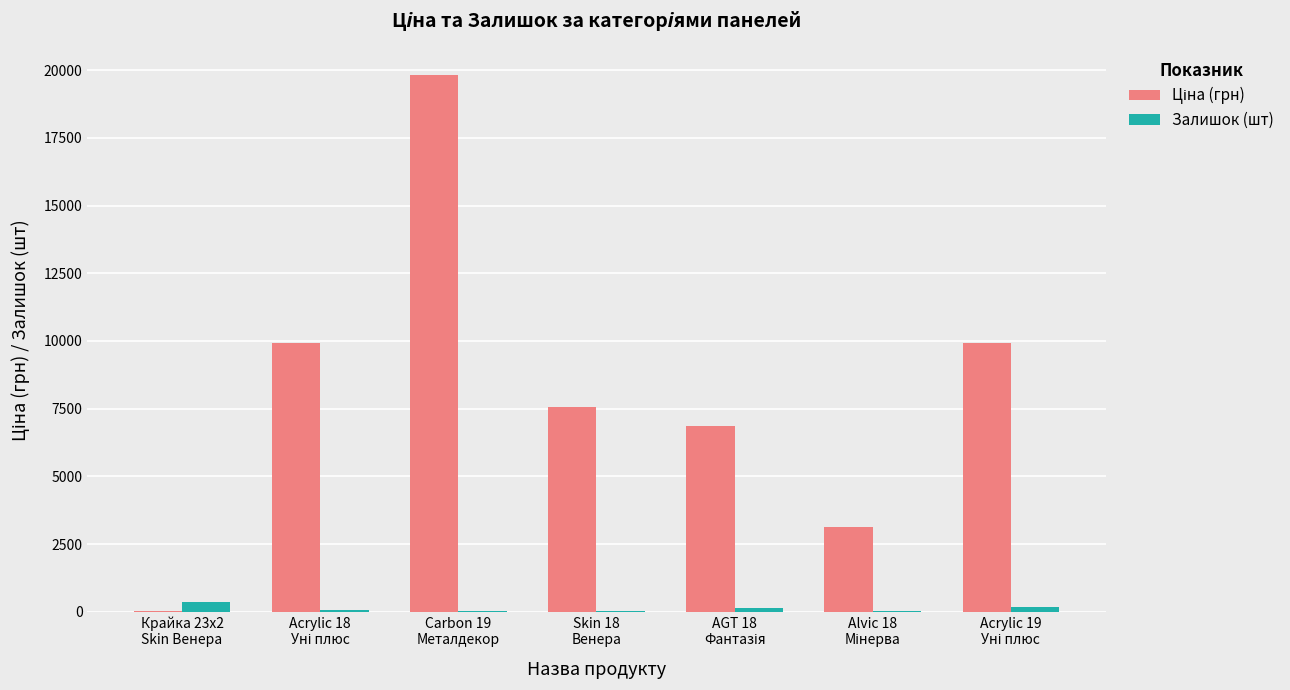

What is the sum of all Залишок (шт) values?

813.0